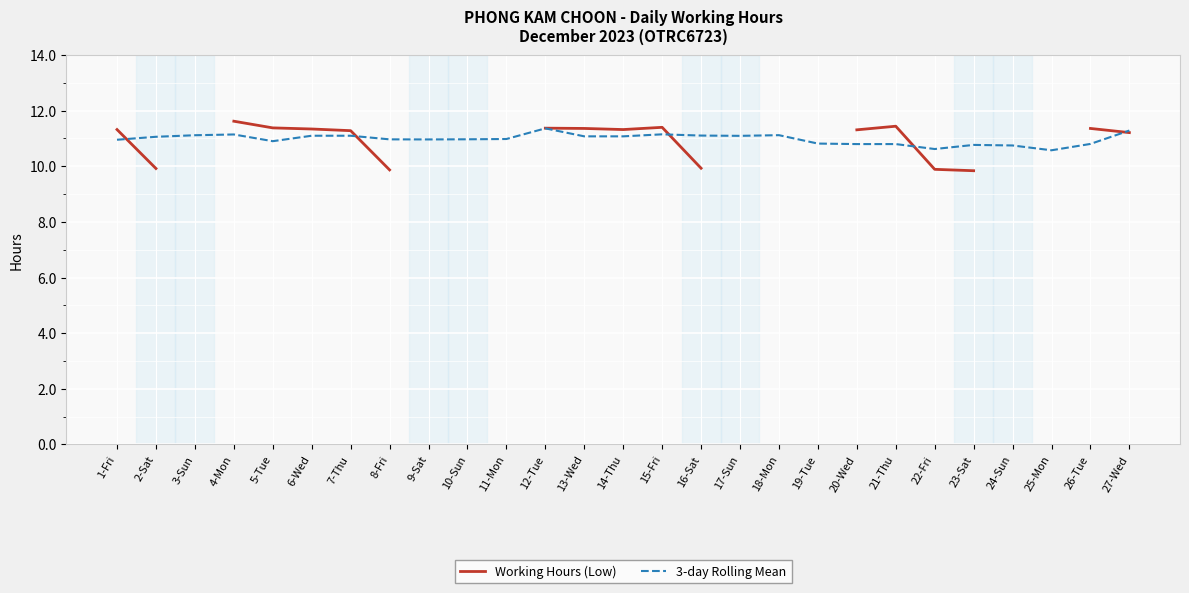

At which category does Working Hours (Low) reach its first local valley?

14-Thu